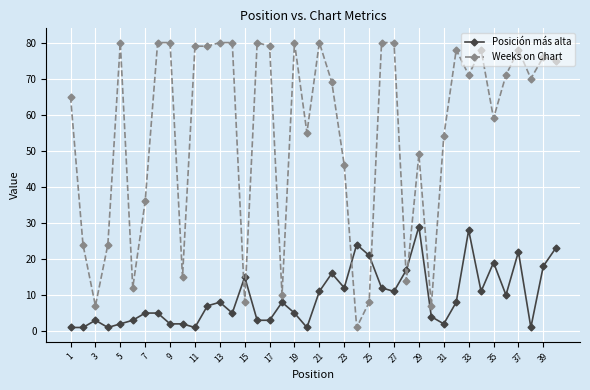

What is the maximum value shown in the chart?

80